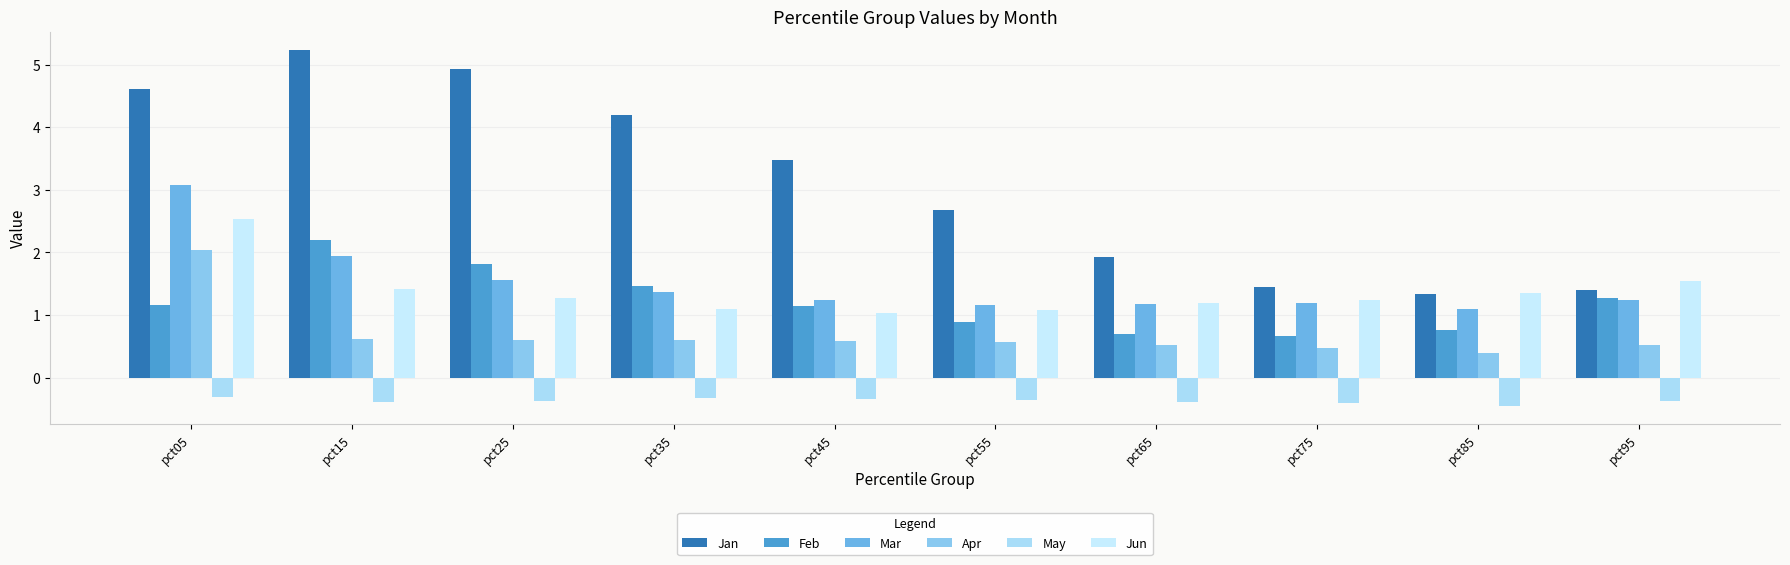

The Jun series shows 1.4 at pct15. True or false?

True